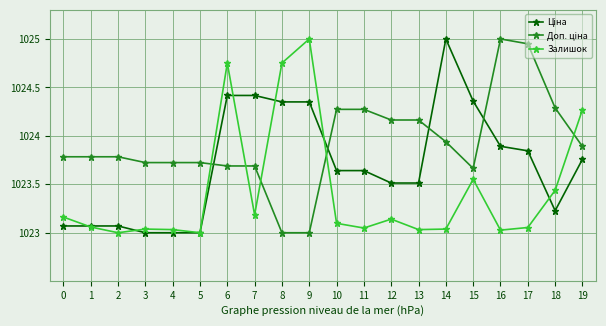

In Залишок, how many points are higher than both neighbors (excluding endpoints)?

5